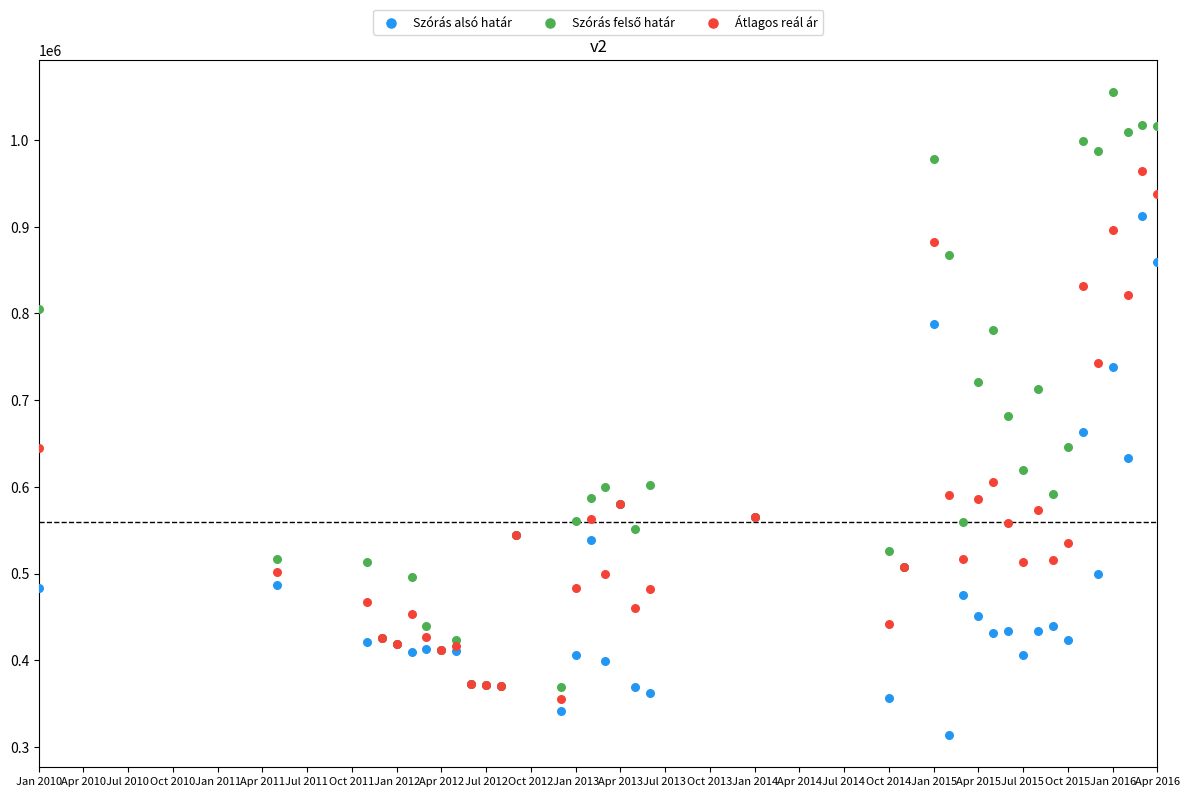

Which series reaches the minimum Y coordinate?

Szórás alsó határ